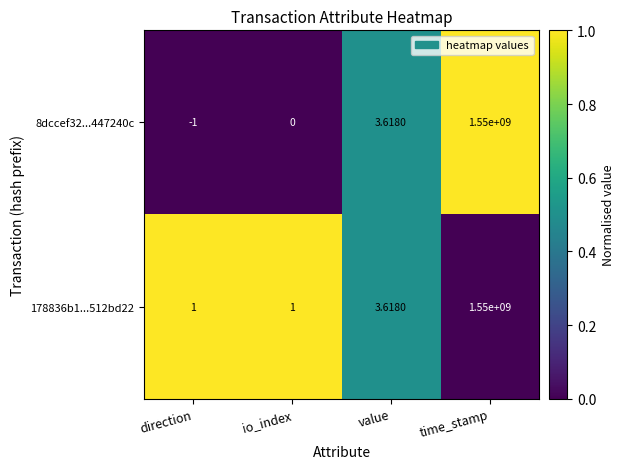

At which category is the sum across all series the highest?

time_stamp